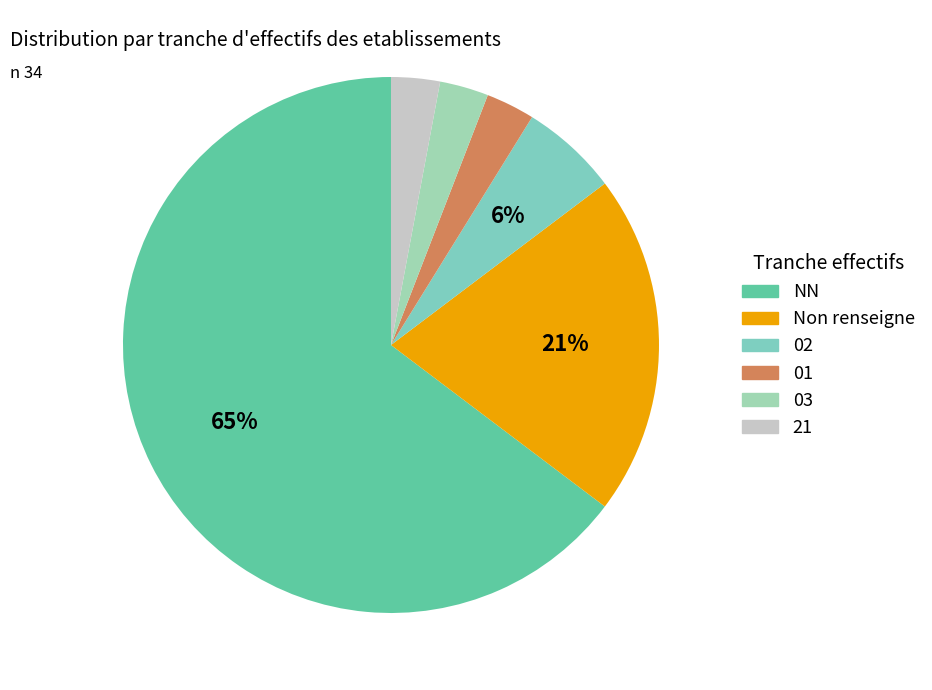

Which slice represents more than half of the pie?

NN